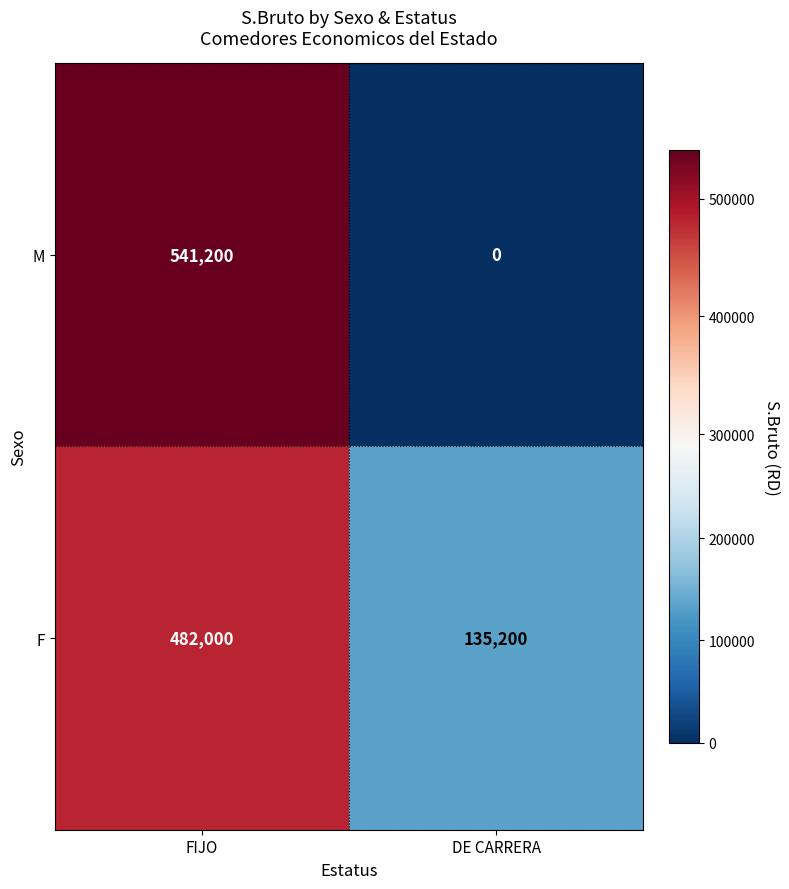

At which category is the sum across all series the highest?

FIJO